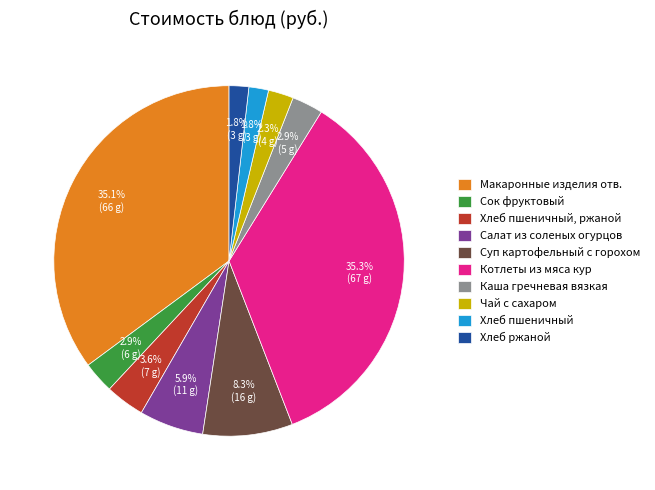

Count the number of slices in the pie.

10